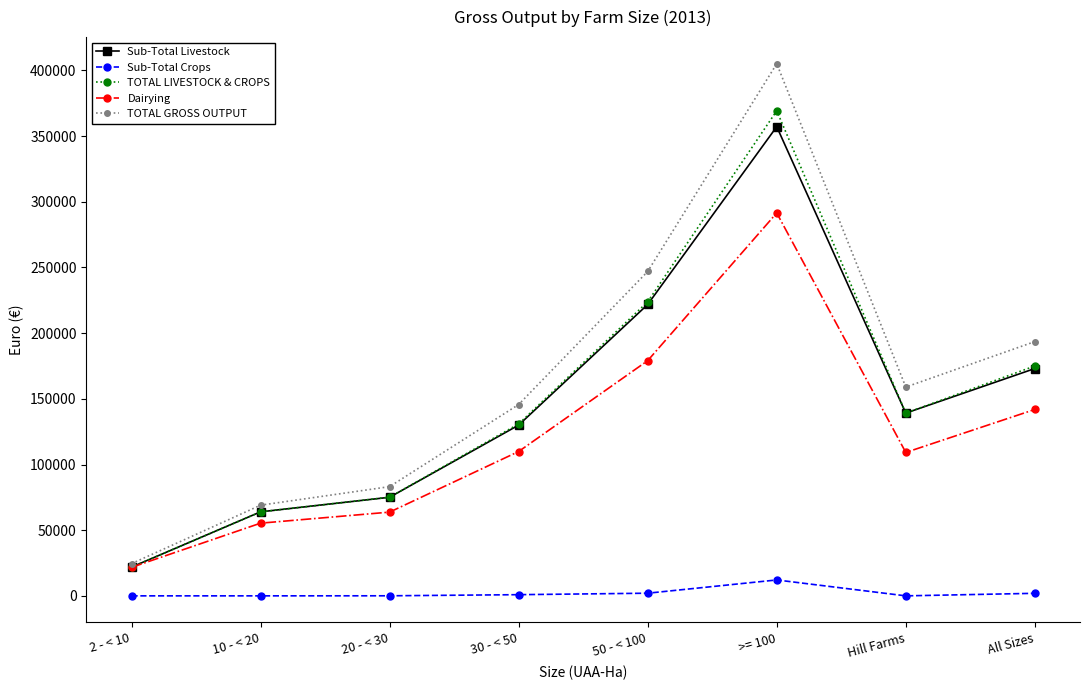

Where is TOTAL GROSS OUTPUT nearest to the value 214838?

All Sizes